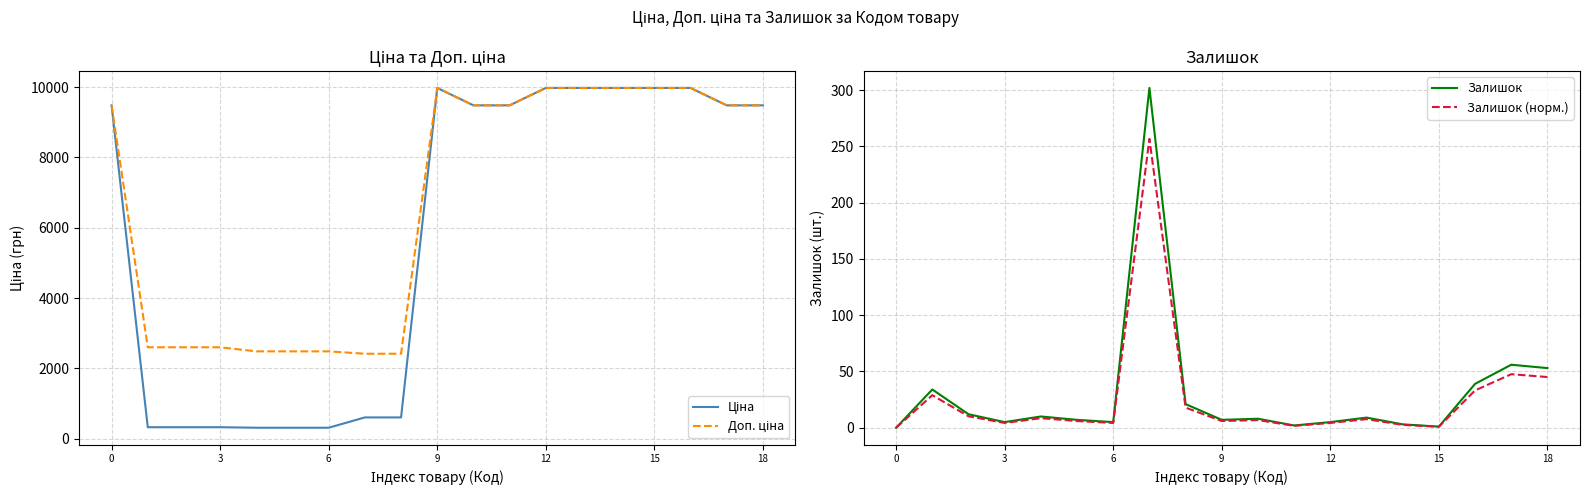

Between 10 and 13, which series saw the biggest shift?

Ціна